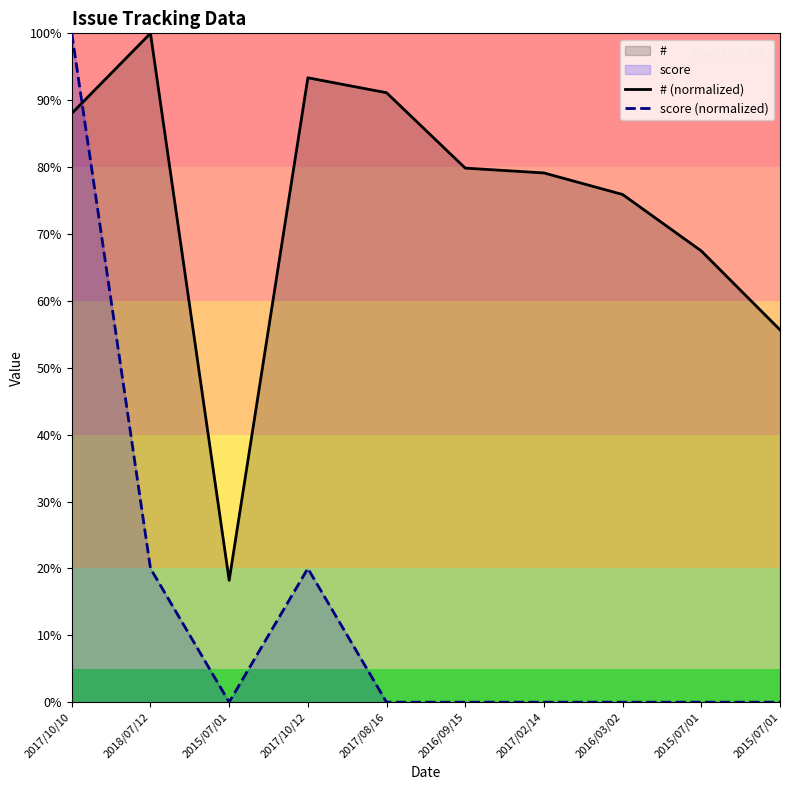

Reading right to left, extract all data points from this chart.

# (normalized): 2015/07/01=55.7	2015/07/01=67.5	2016/03/02=75.9	2017/02/14=79.1	2016/09/15=79.9	2017/08/16=91.1	2017/10/12=93.4	2015/07/01=18.2	2018/07/12=100.0	2017/10/10=88.0
score (normalized): 2015/07/01=0.0	2015/07/01=0.0	2016/03/02=0.0	2017/02/14=0.0	2016/09/15=0.0	2017/08/16=0.0	2017/10/12=20.0	2015/07/01=0.0	2018/07/12=20.0	2017/10/10=100.0